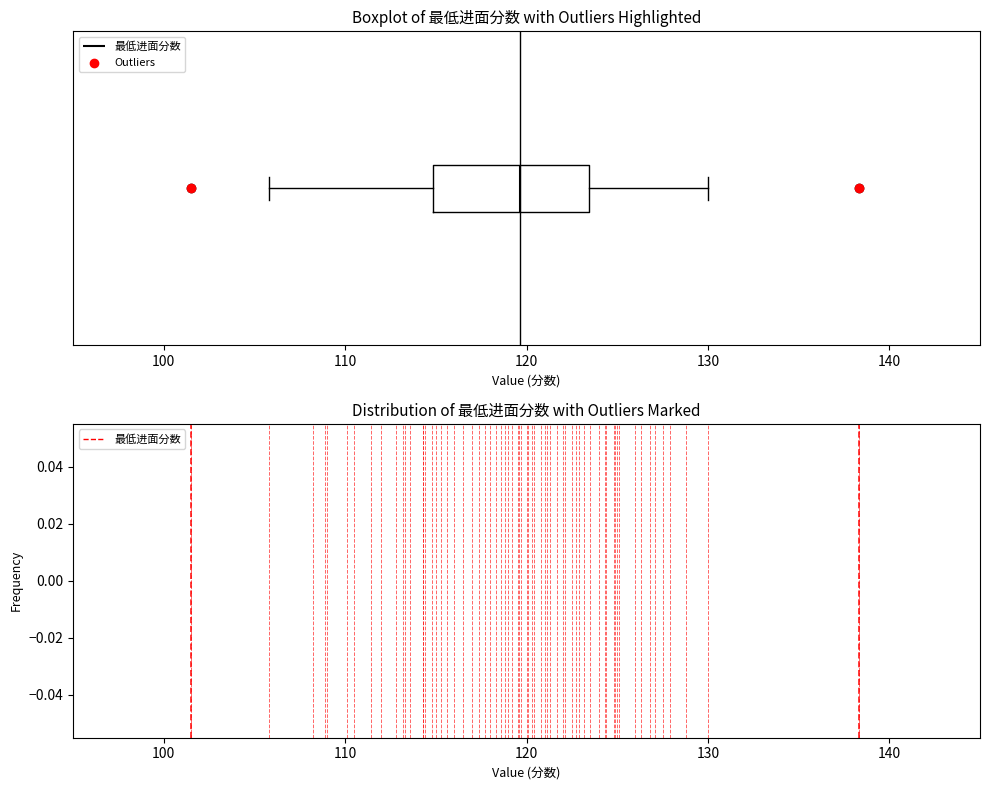

Read this box plot against the x-axis: the position of the median line, the range covered by the box, and the ends of both whiskers. The values are not printed on the chart, so give them approximately, as read against the axis.

median 120, box 115 to 123, whiskers 106 to 130